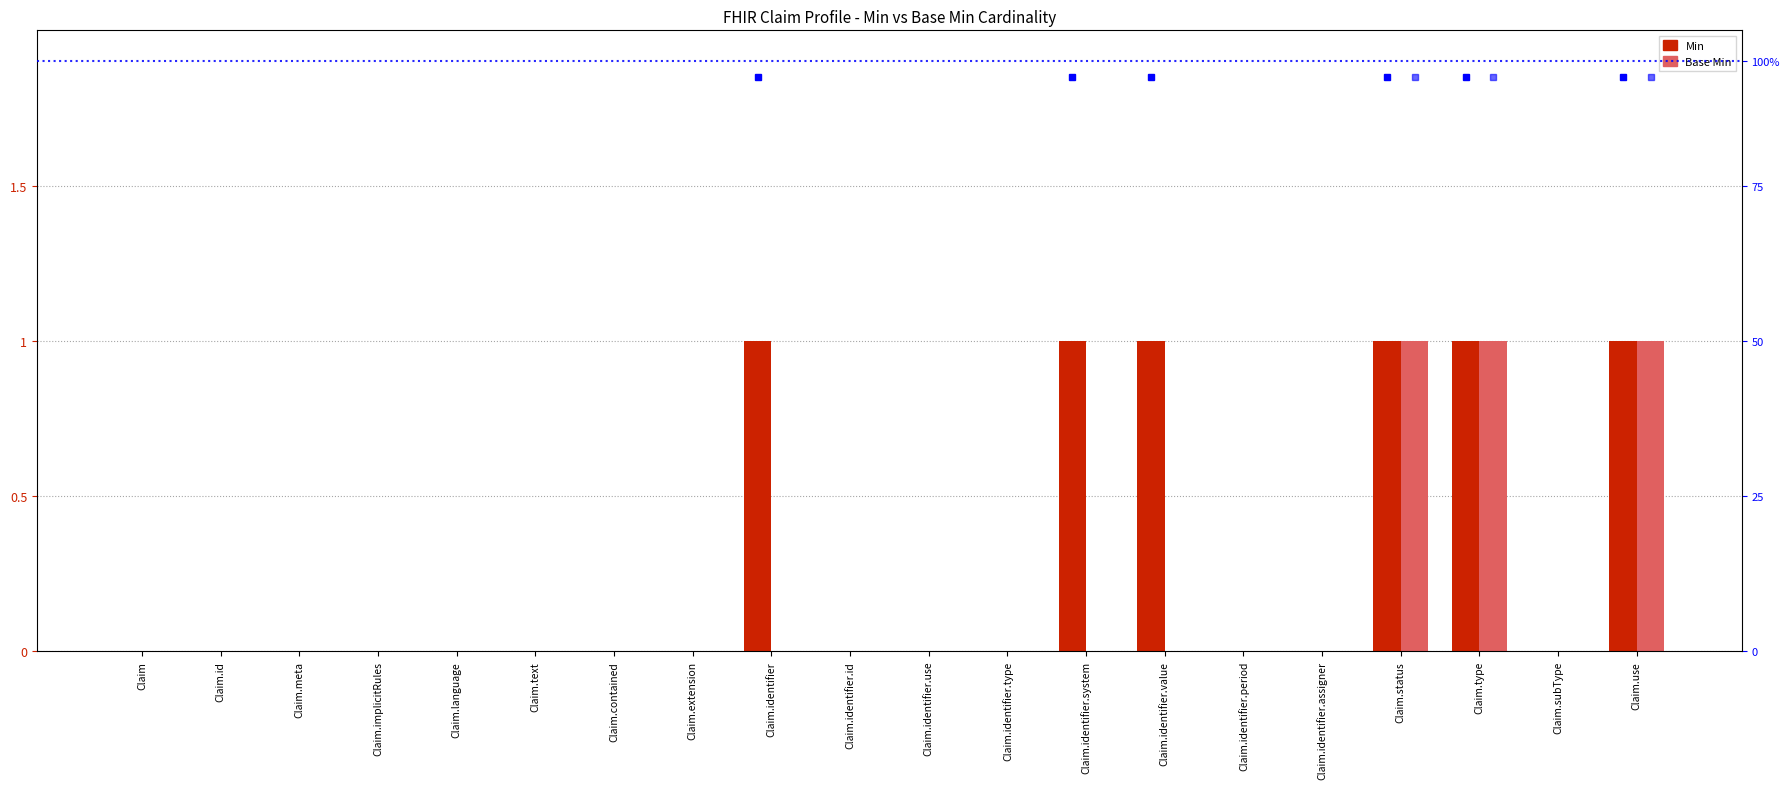

Reading right to left, what are all the values shown in this chart?

Min: Claim.use=1	Claim.subType=0	Claim.type=1	Claim.status=1	Claim.identifier.assigner=0	Claim.identifier.period=0	Claim.identifier.value=1	Claim.identifier.system=1	Claim.identifier.type=0	Claim.identifier.use=0	Claim.identifier.id=0	Claim.identifier=1	Claim.extension=0	Claim.contained=0	Claim.text=0	Claim.language=0	Claim.implicitRules=0	Claim.meta=0	Claim.id=0	Claim=0
Base Min: Claim.use=1	Claim.subType=0	Claim.type=1	Claim.status=1	Claim.identifier.assigner=0	Claim.identifier.period=0	Claim.identifier.value=0	Claim.identifier.system=0	Claim.identifier.type=0	Claim.identifier.use=0	Claim.identifier.id=0	Claim.identifier=0	Claim.extension=0	Claim.contained=0	Claim.text=0	Claim.language=0	Claim.implicitRules=0	Claim.meta=0	Claim.id=0	Claim=0